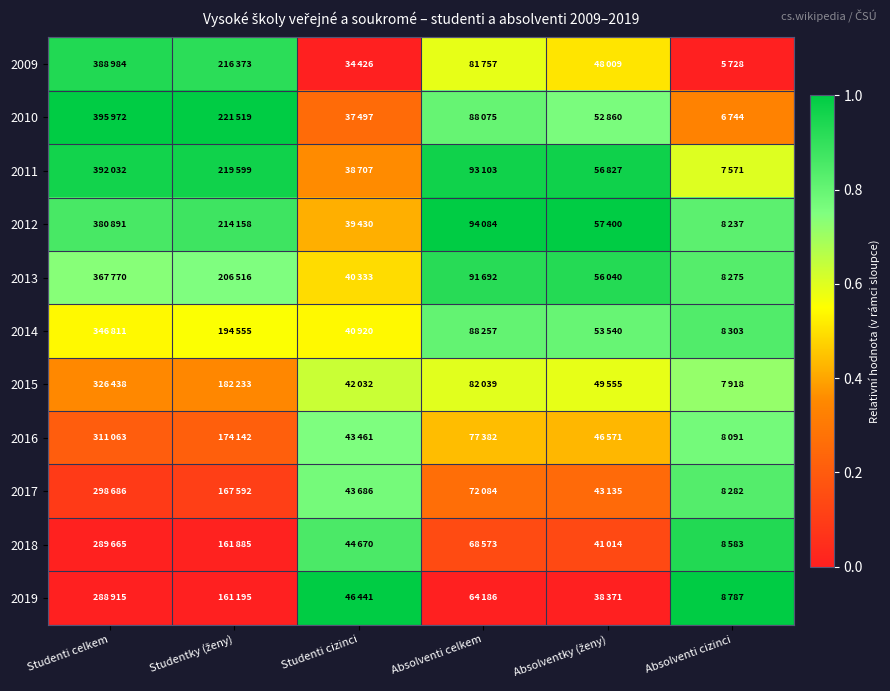

Reading left to right, extract all data points from this chart.

2009: Studenti celkem=0.9	Studentky (ženy)=0.9	Studenti cizinci=0.0	Absolventi celkem=0.6	Absolventky (ženy)=0.5	Absolventi cizinci=0.0
2010: Studenti celkem=1.0	Studentky (ženy)=1.0	Studenti cizinci=0.3	Absolventi celkem=0.8	Absolventky (ženy)=0.8	Absolventi cizinci=0.3
2011: Studenti celkem=1.0	Studentky (ženy)=1.0	Studenti cizinci=0.4	Absolventi celkem=1.0	Absolventky (ženy)=1.0	Absolventi cizinci=0.6
2012: Studenti celkem=0.9	Studentky (ženy)=0.9	Studenti cizinci=0.4	Absolventi celkem=1.0	Absolventky (ženy)=1.0	Absolventi cizinci=0.8
2013: Studenti celkem=0.7	Studentky (ženy)=0.8	Studenti cizinci=0.5	Absolventi celkem=0.9	Absolventky (ženy)=0.9	Absolventi cizinci=0.8
2014: Studenti celkem=0.5	Studentky (ženy)=0.6	Studenti cizinci=0.5	Absolventi celkem=0.8	Absolventky (ženy)=0.8	Absolventi cizinci=0.8
2015: Studenti celkem=0.4	Studentky (ženy)=0.3	Studenti cizinci=0.6	Absolventi celkem=0.6	Absolventky (ženy)=0.6	Absolventi cizinci=0.7
2016: Studenti celkem=0.2	Studentky (ženy)=0.2	Studenti cizinci=0.8	Absolventi celkem=0.4	Absolventky (ženy)=0.4	Absolventi cizinci=0.8
2017: Studenti celkem=0.1	Studentky (ženy)=0.1	Studenti cizinci=0.8	Absolventi celkem=0.3	Absolventky (ženy)=0.3	Absolventi cizinci=0.8
2018: Studenti celkem=0.0	Studentky (ženy)=0.0	Studenti cizinci=0.9	Absolventi celkem=0.1	Absolventky (ženy)=0.1	Absolventi cizinci=0.9
2019: Studenti celkem=0.0	Studentky (ženy)=0.0	Studenti cizinci=1.0	Absolventi celkem=0.0	Absolventky (ženy)=0.0	Absolventi cizinci=1.0